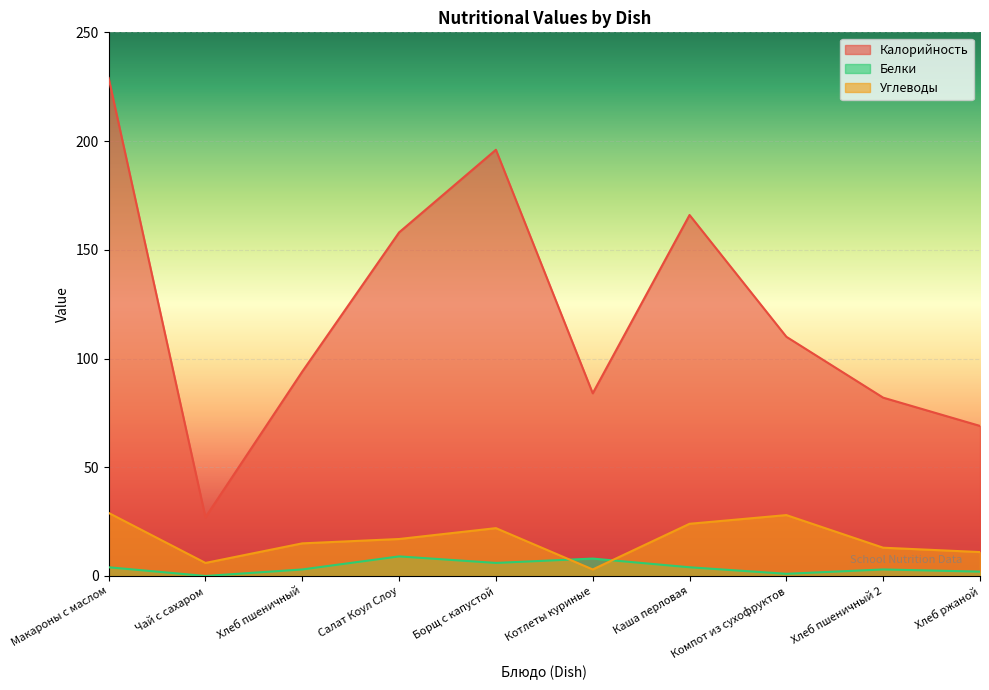

Where does the Калорийность series first go above 110?

Макароны с маслом